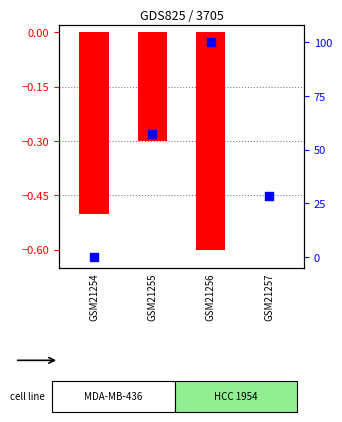

Which series contains the highest Y value?

percentile rank within the sample